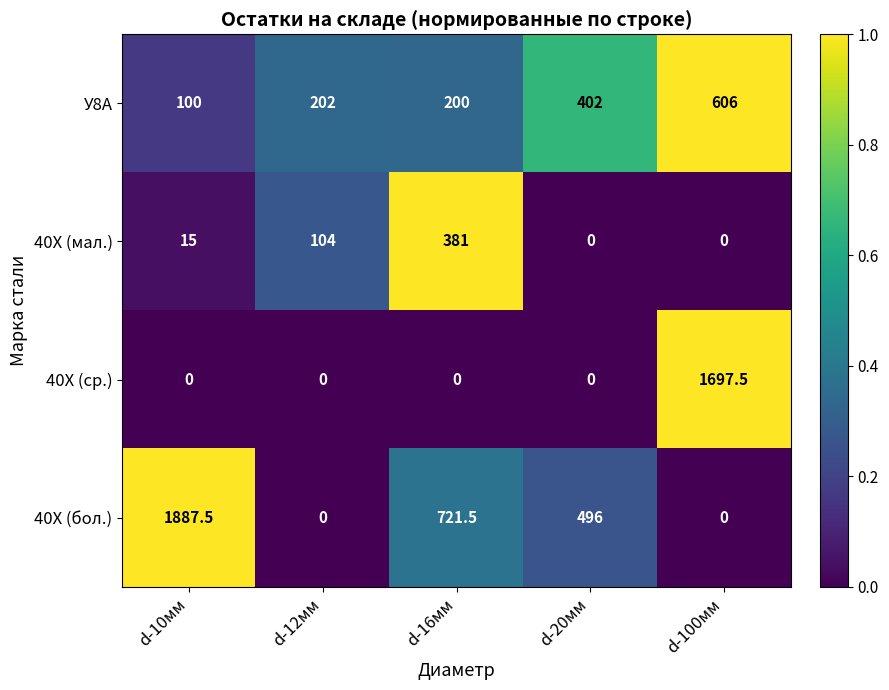

What is the difference between the highest and lowest values at d-100мм?

1697.5